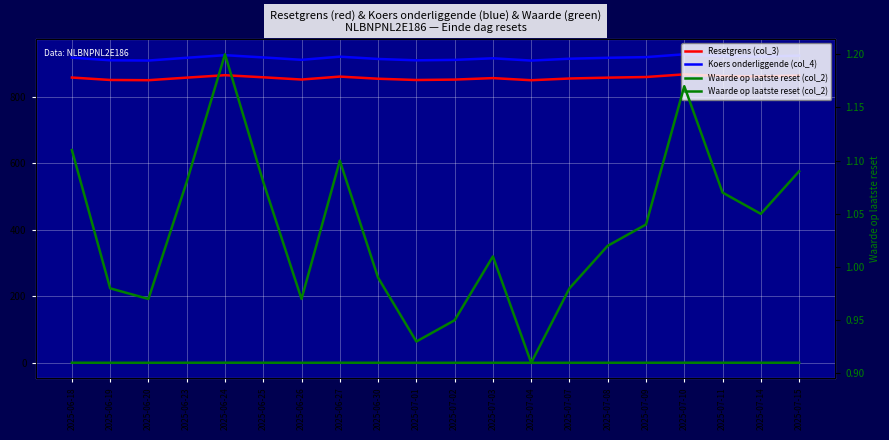

What is the label of the 1st point from the left?

2025-06-18